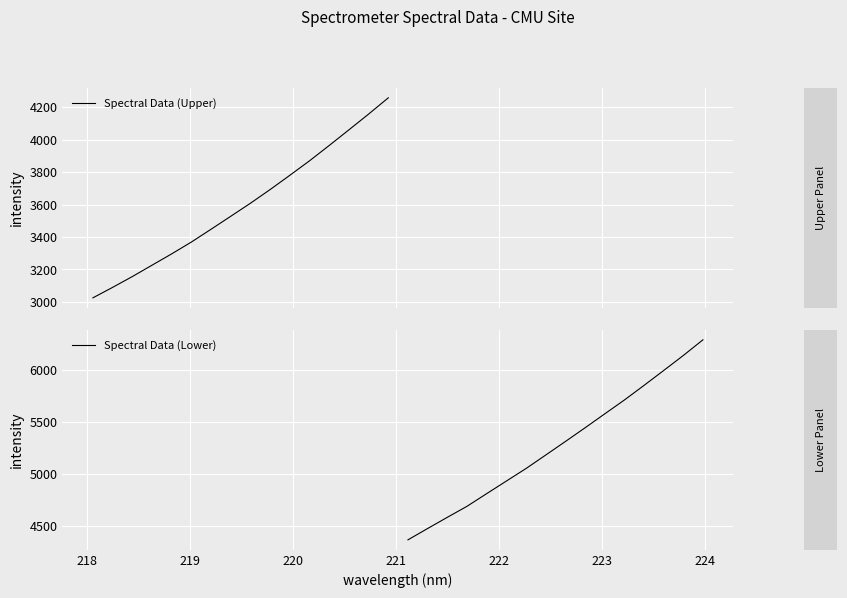

What is the highest value of the Spectral Data (Upper) series?

4258.3